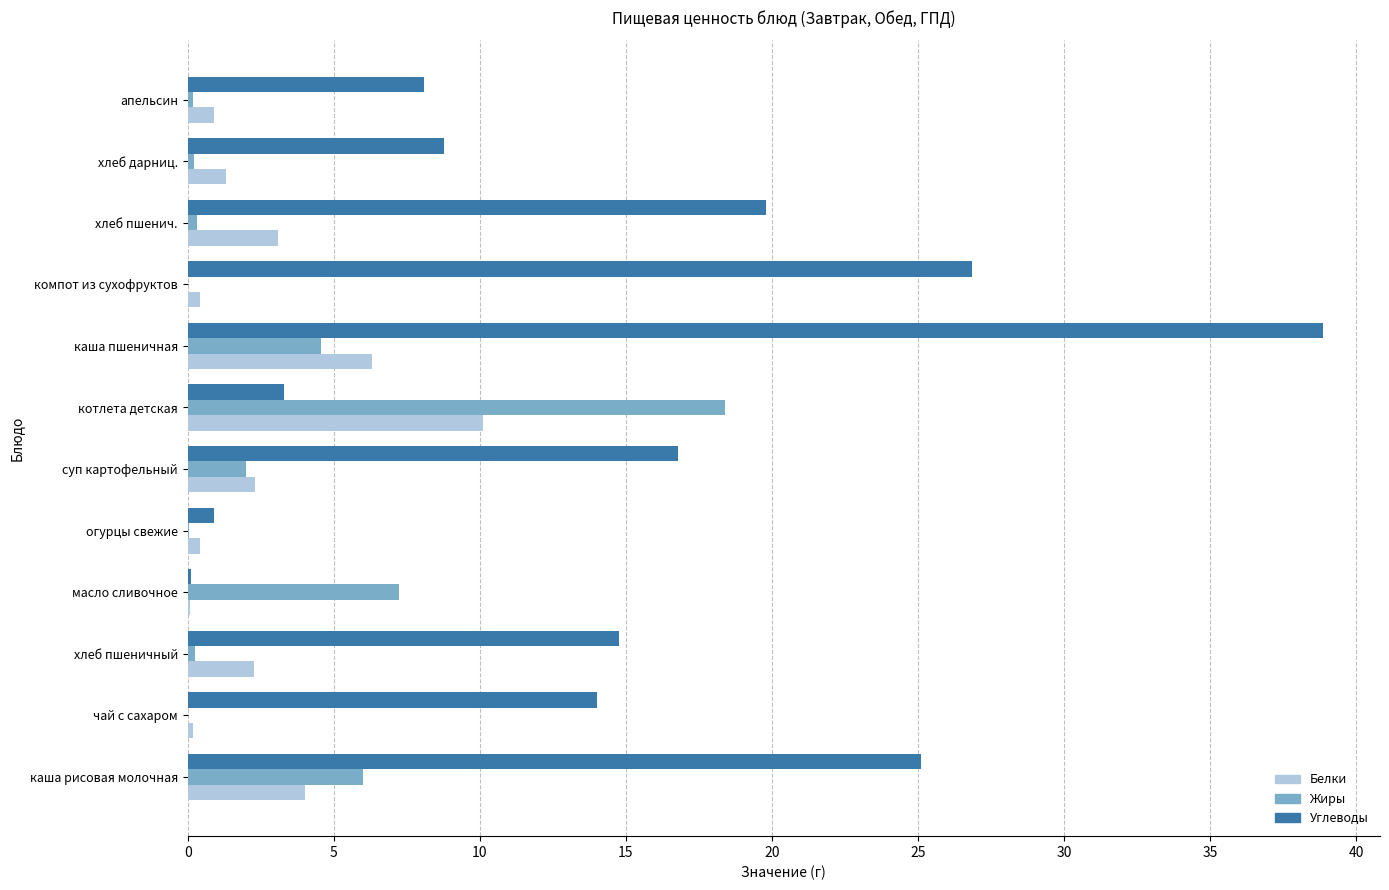

What is the sum of all Белки values?

31.4